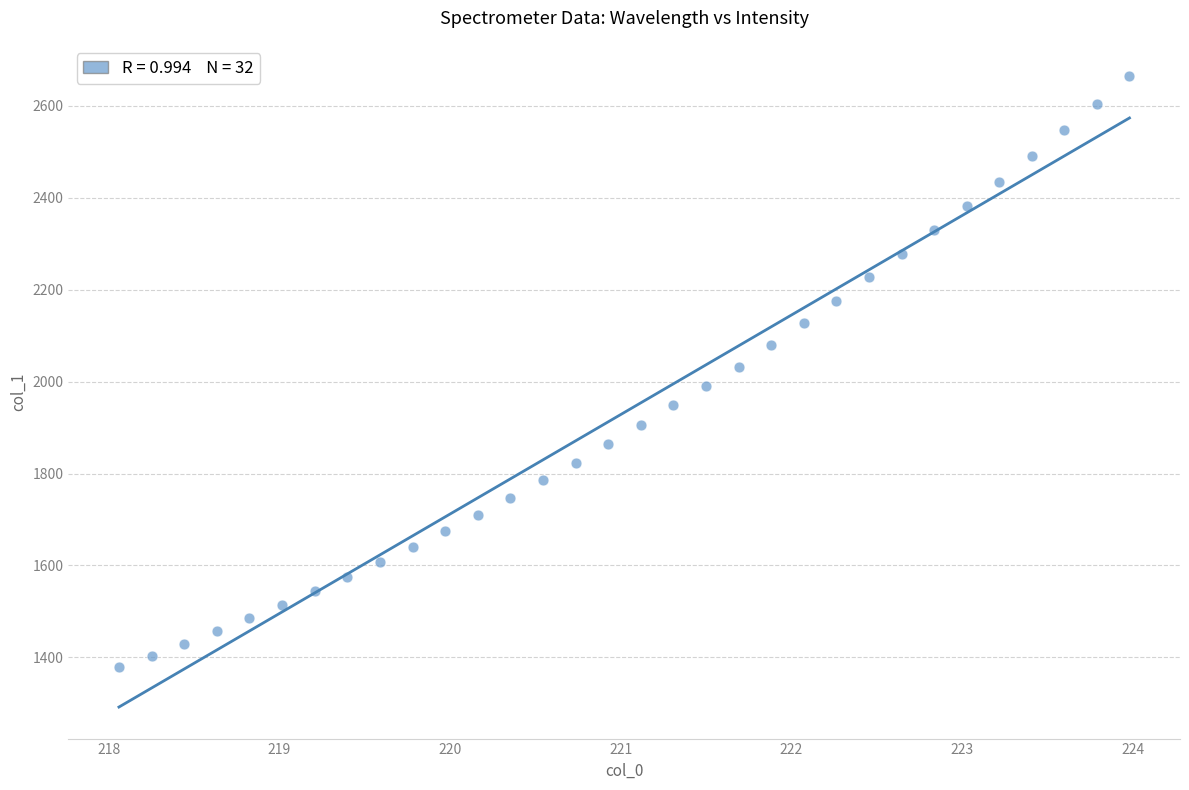

What is the range of Y values (max minus min)?

1284.9